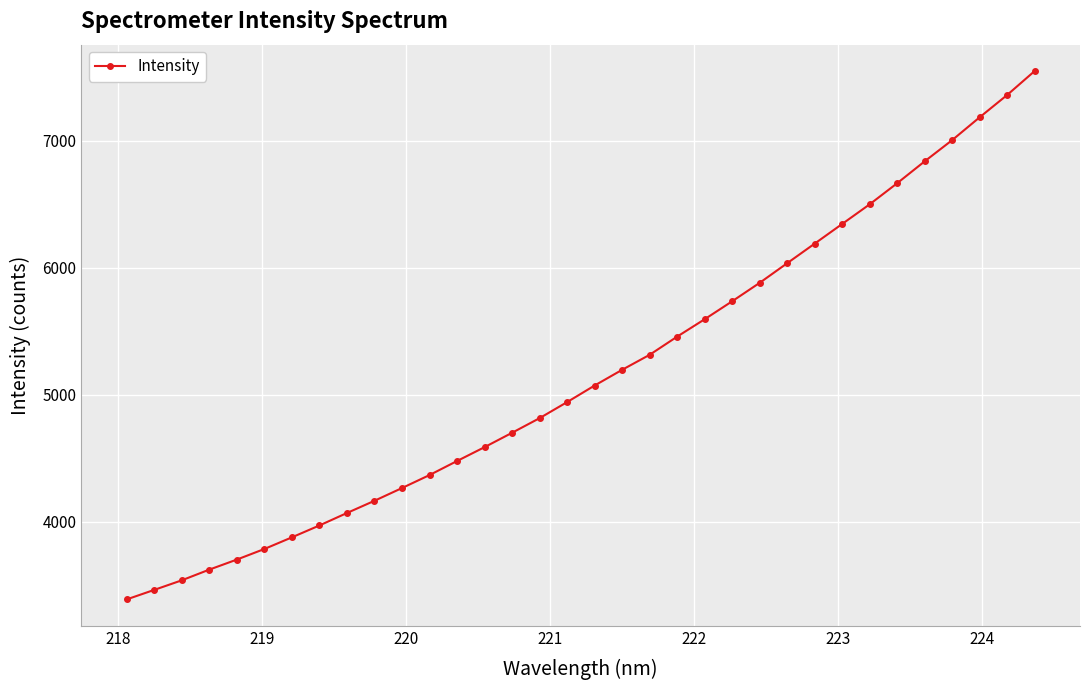

What is the value of the 24th point from the left?

5882.0